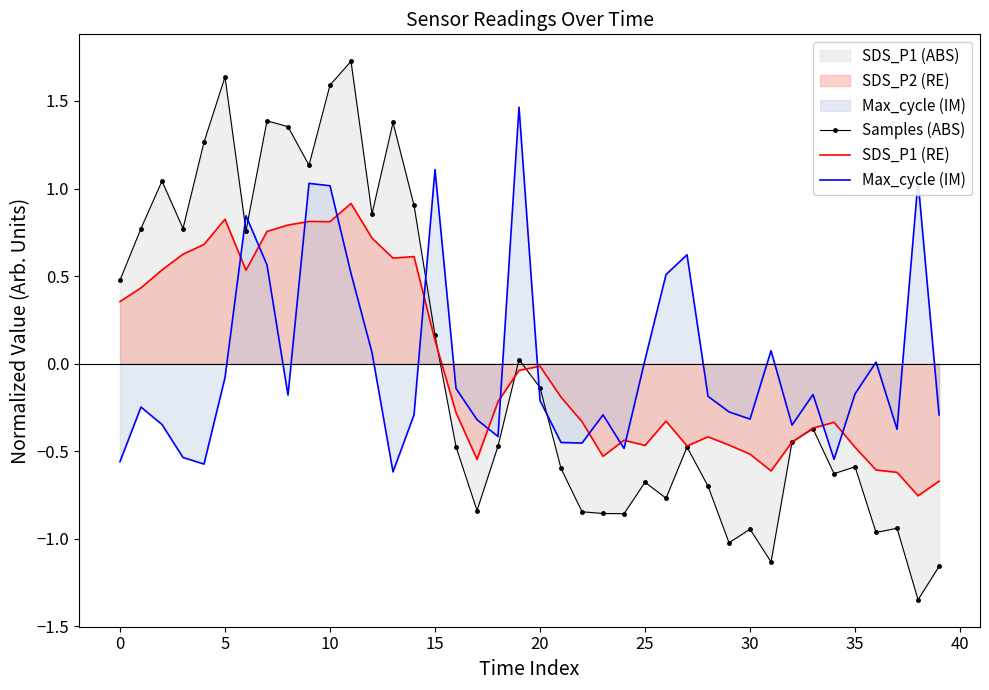

What value does the SDS_P1 (RE) series have at 12?

0.7